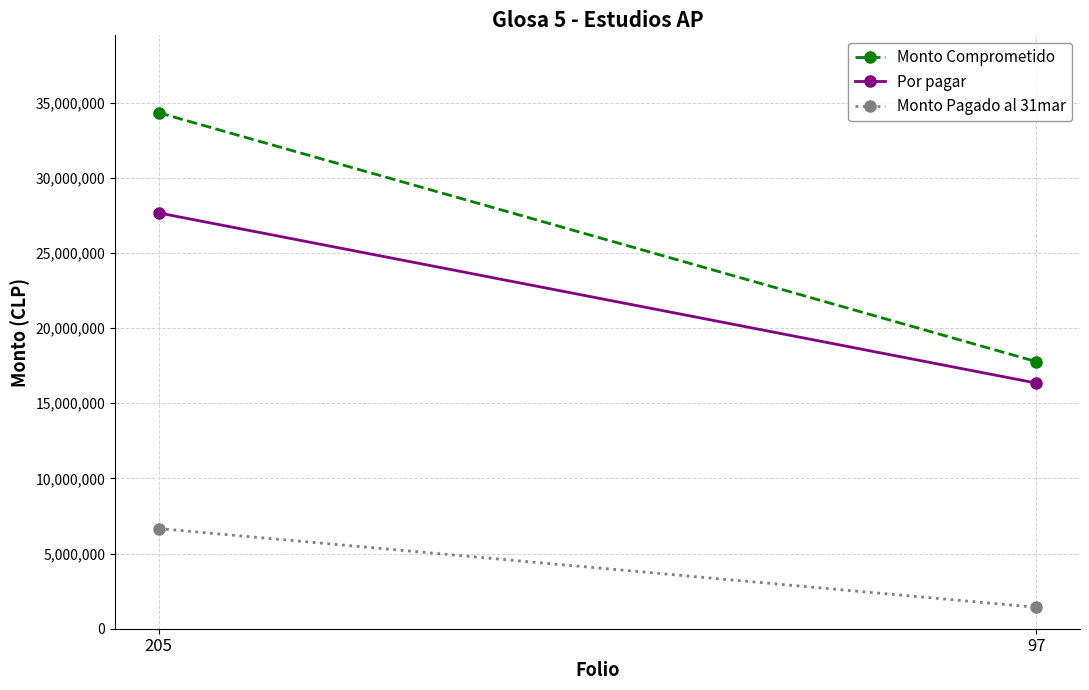

What are all the series names shown in the legend?

Monto Comprometido, Por pagar, Monto Pagado al 31mar